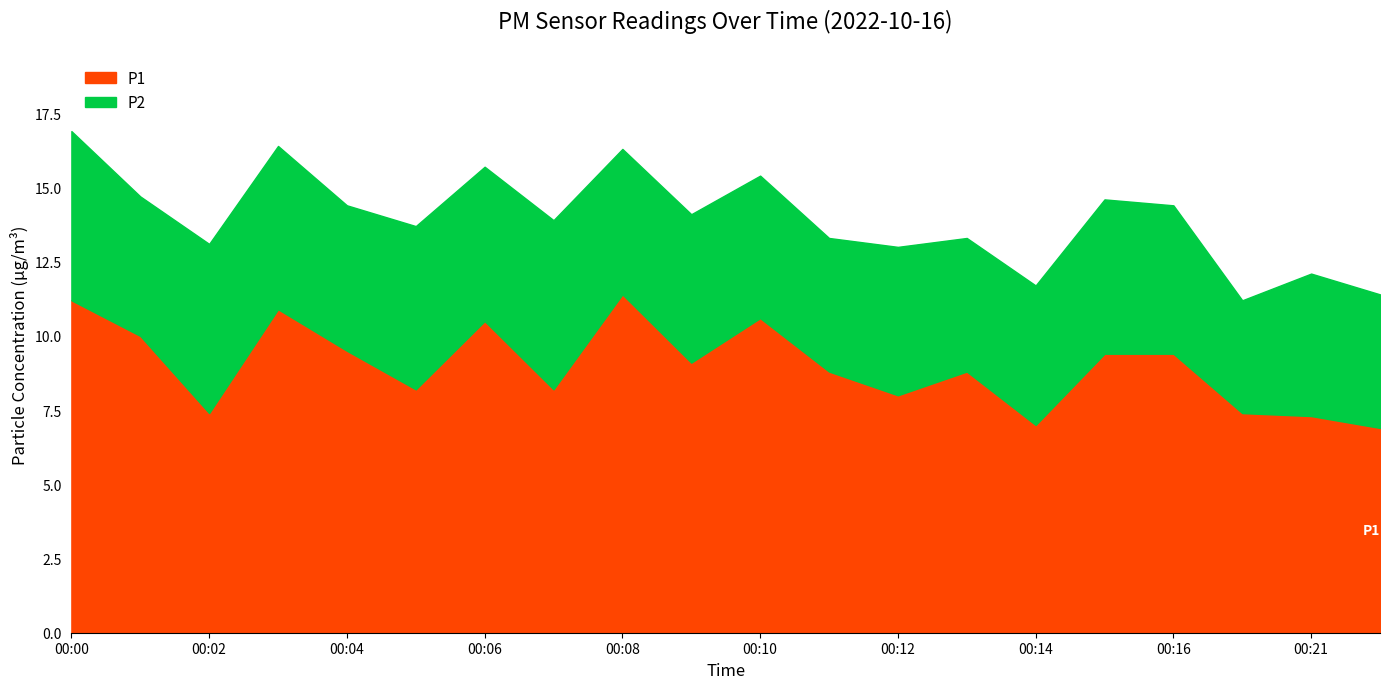

What is the ratio of the value at 00:02 to the value at 00:01?

0.7